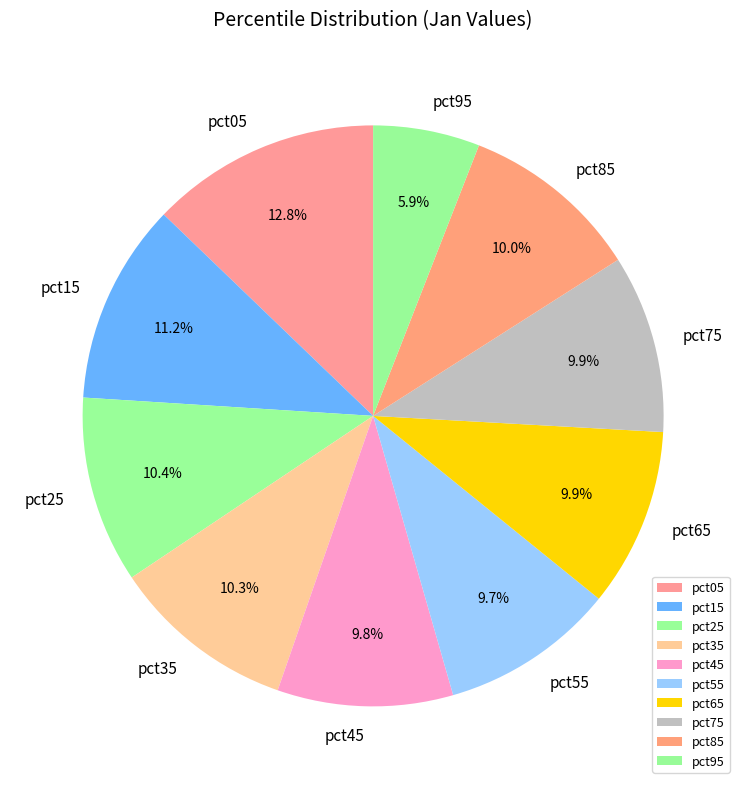

To the nearest percent, what is the average slice percentage?

10%